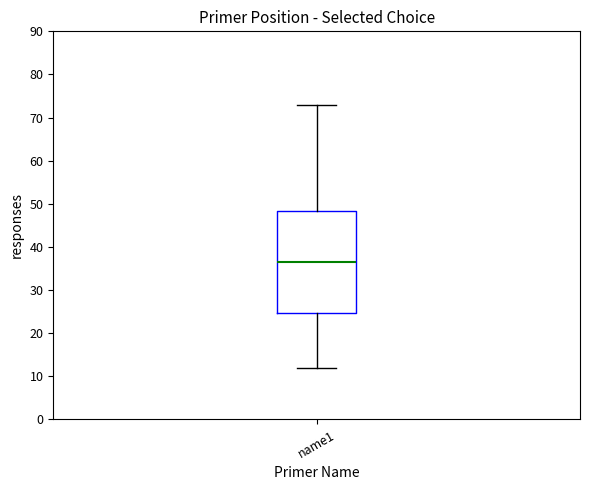

Transcribe this box plot: give where the median line is, the range the box spans, and where the two whiskers end, as read against the y-axis. The values are not printed on the chart, so give them approximately, as read against the axis.

median 37, box 25 to 48, whiskers 12 to 73